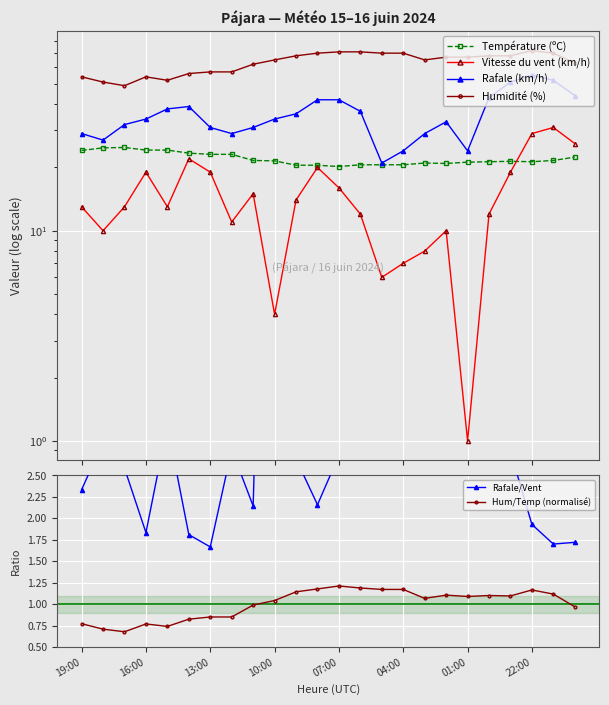

Which series has the largest total across all categories?

Humidité (%)